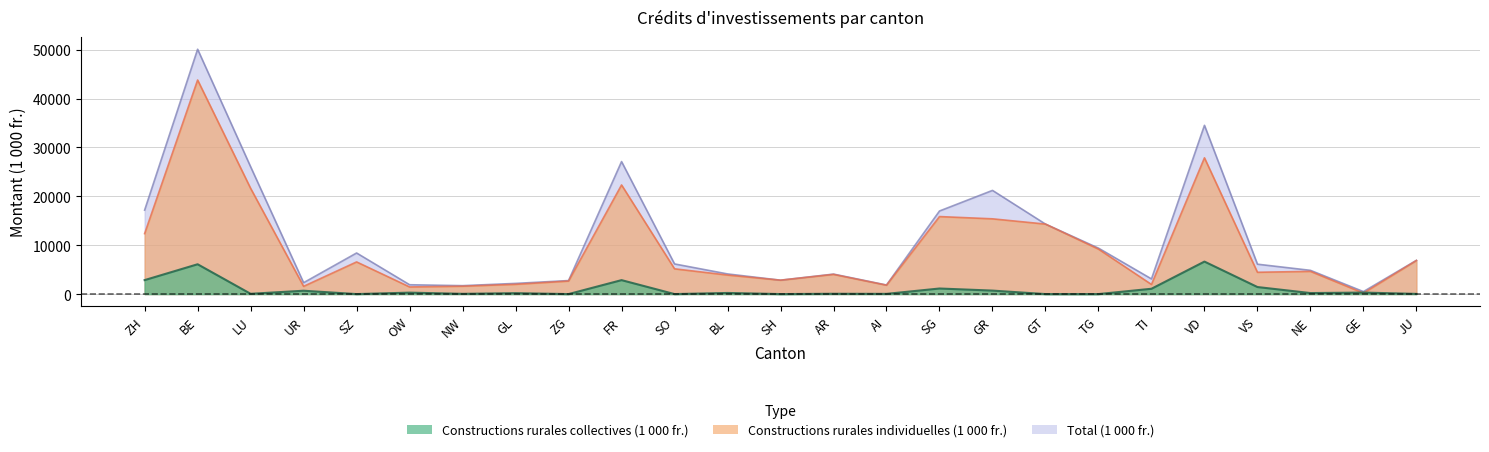

What is the sum of the Constructions rurales collectives (1 000 fr.) values at TG and BL?

229.9